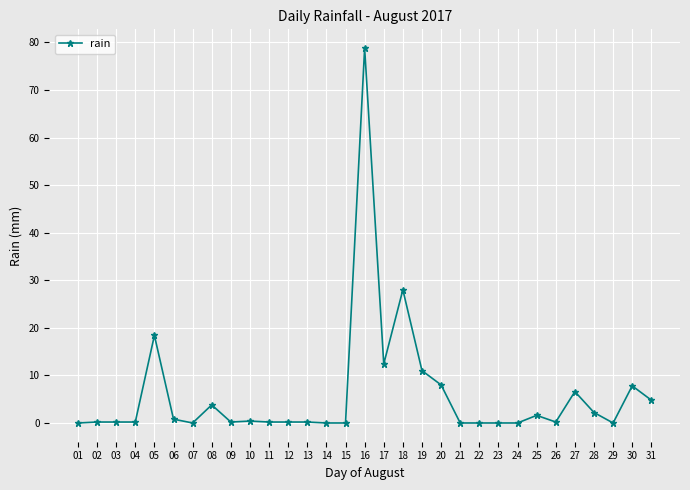

The value at 19 is 11.0. True or false?

True